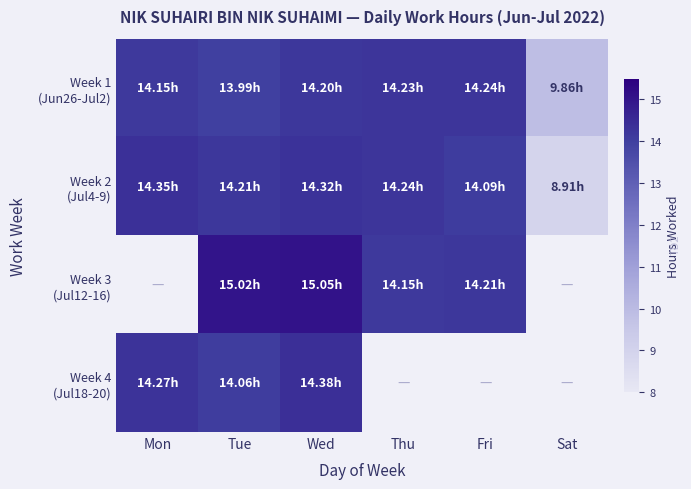

Which series has the largest total across all categories?

Week 1 (Jun26-Jul2)